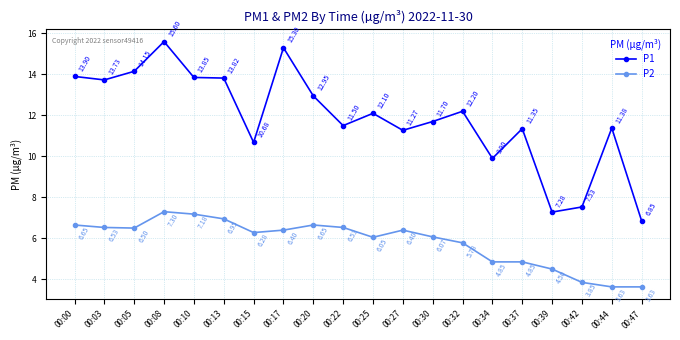

How many data points in P1 are above 12?

10